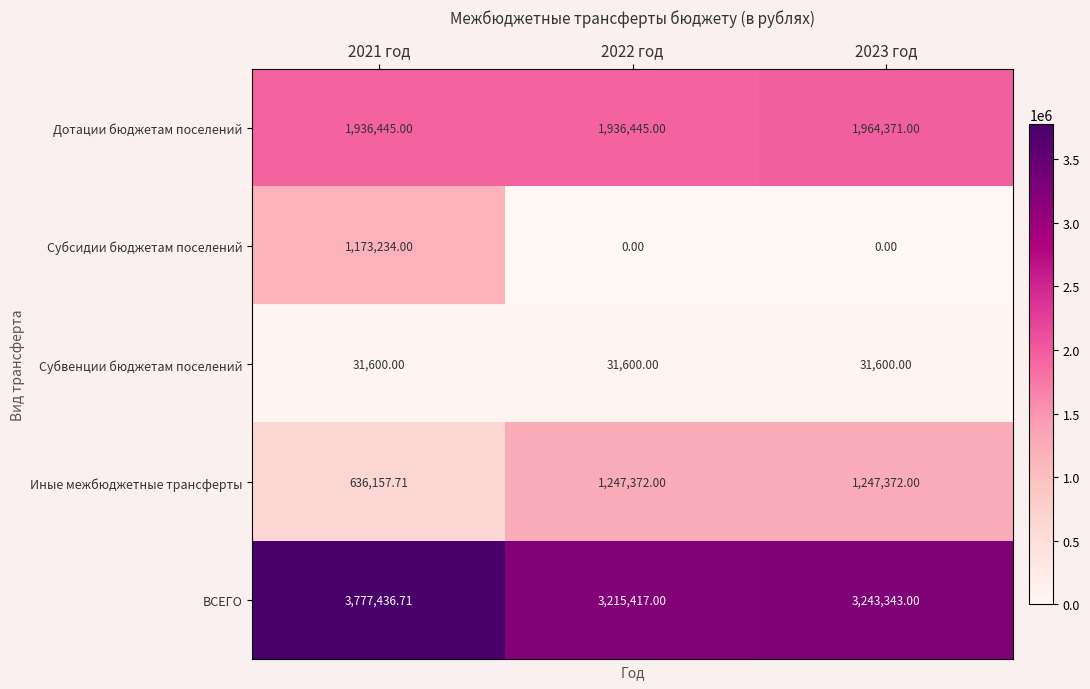

Rank the series at 2022 год from highest to lowest value.

ВСЕГО, Дотации бюджетам поселений, Иные межбюджетные трансферты, Субвенции бюджетам поселений, Субсидии бюджетам поселений